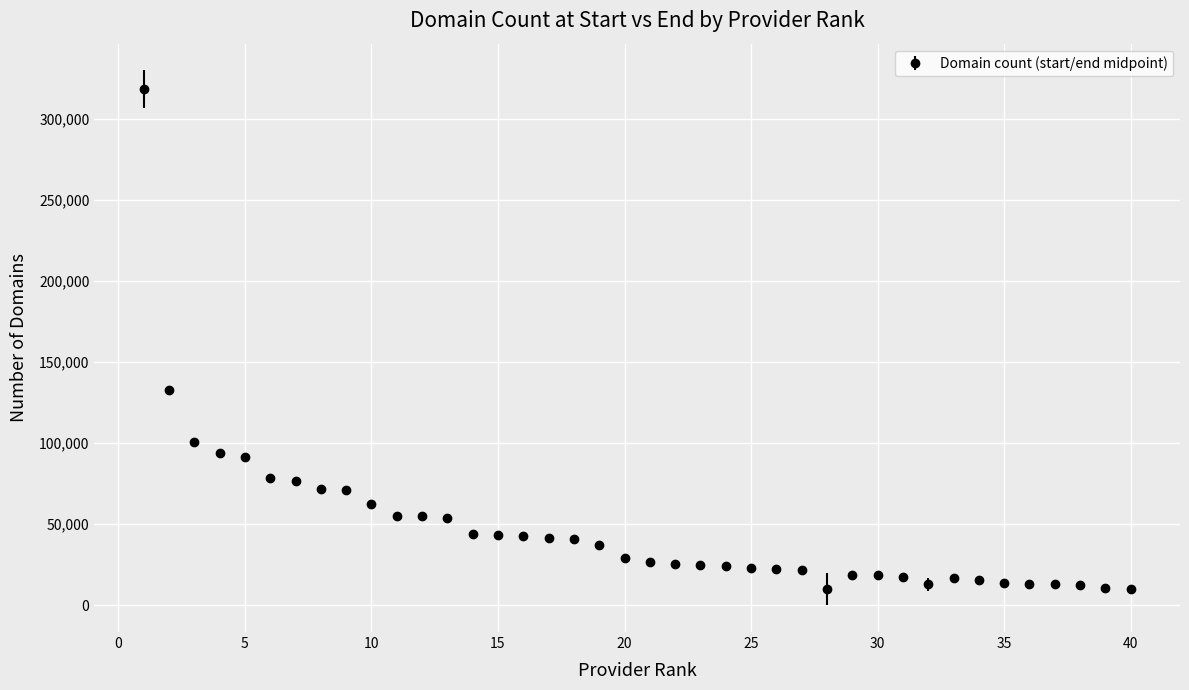

What is the sum of all values?

1891815.5